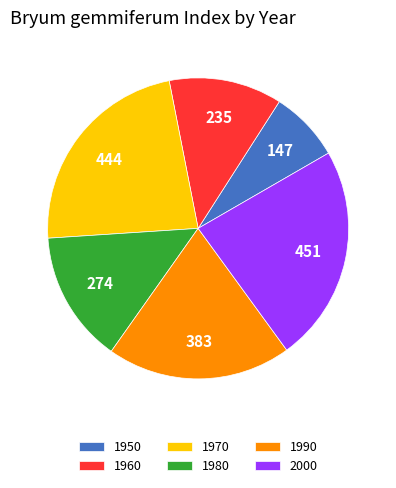

What is the smallest slice in the pie chart?

1950